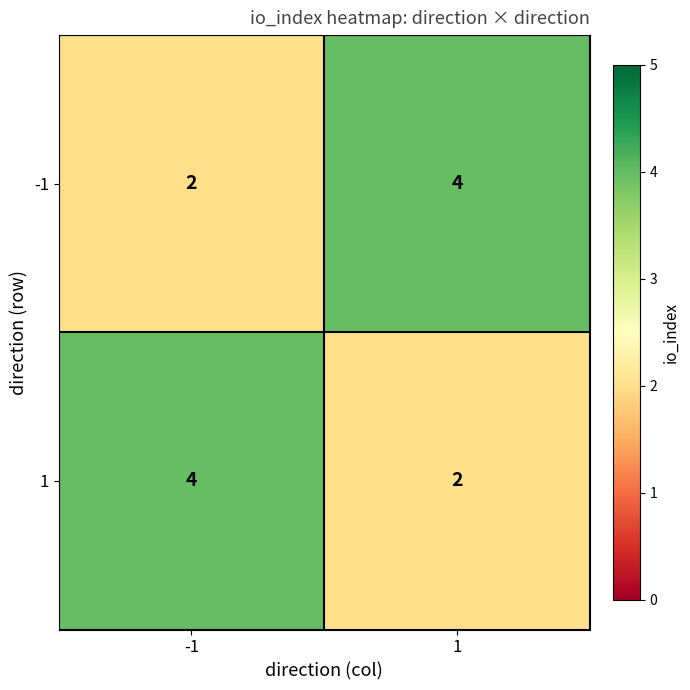

What is the sum of all 1 values?

6